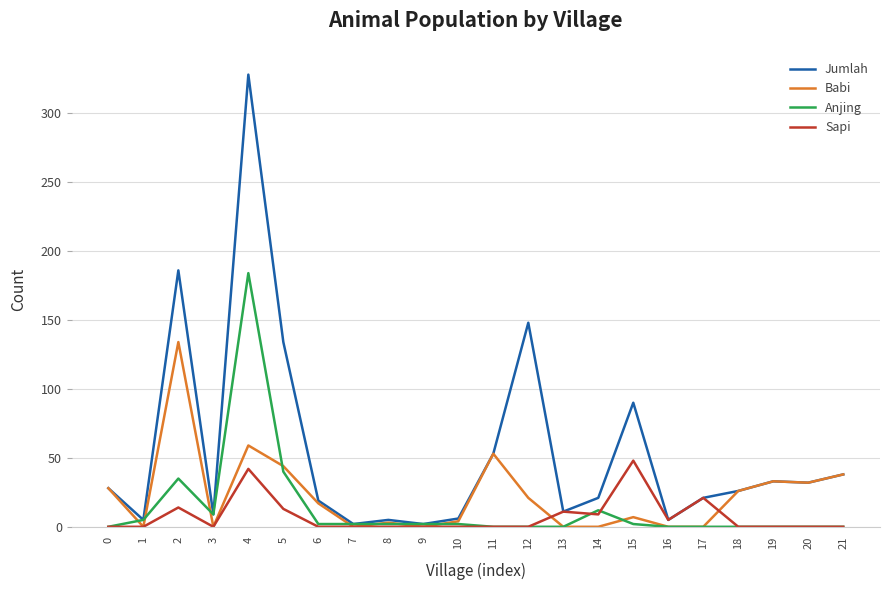

Which series has the widest spread of values?

Jumlah